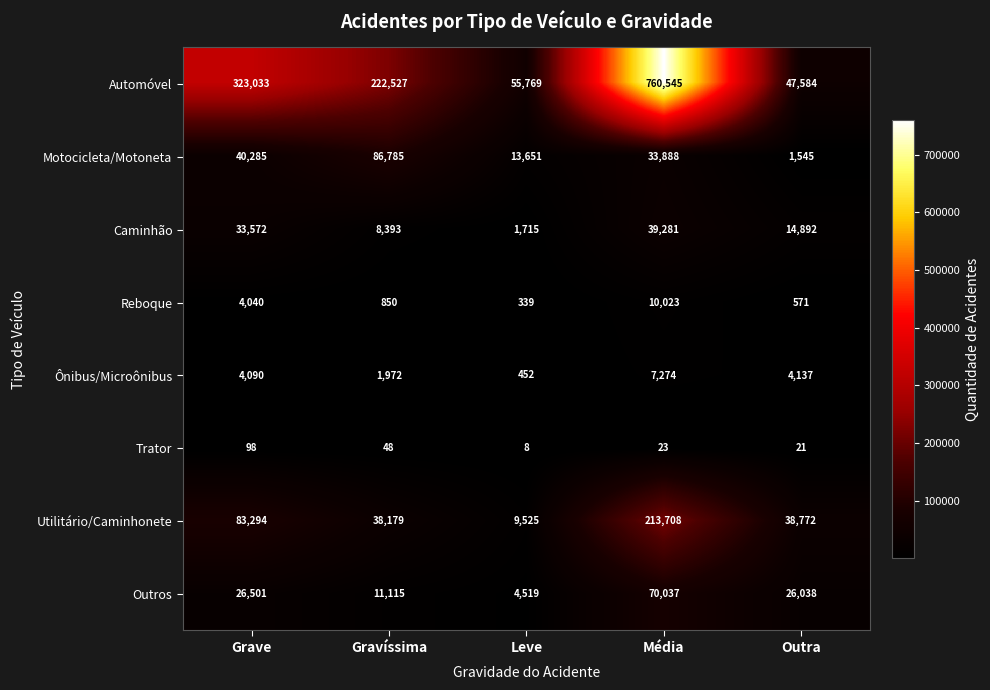

Which series has the widest spread of values?

Automóvel